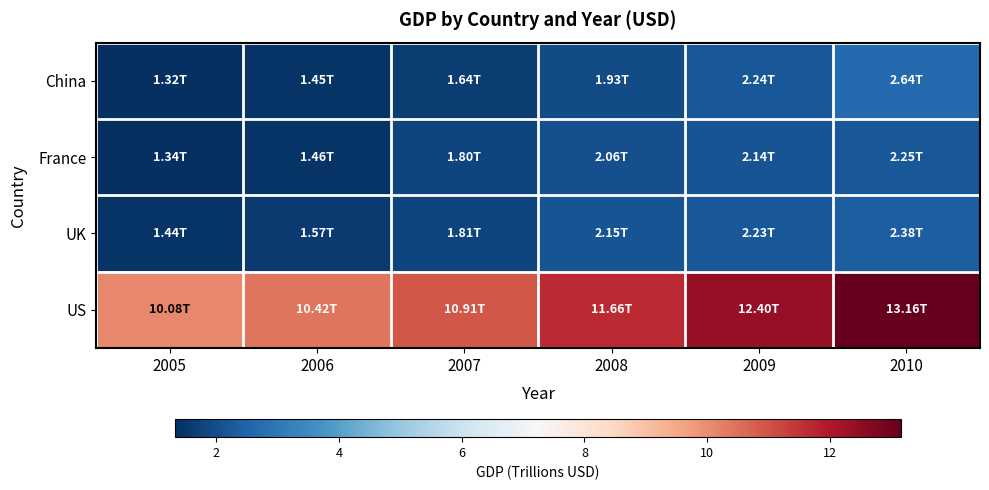

Which series changed the most between 2006 and 2009?

US